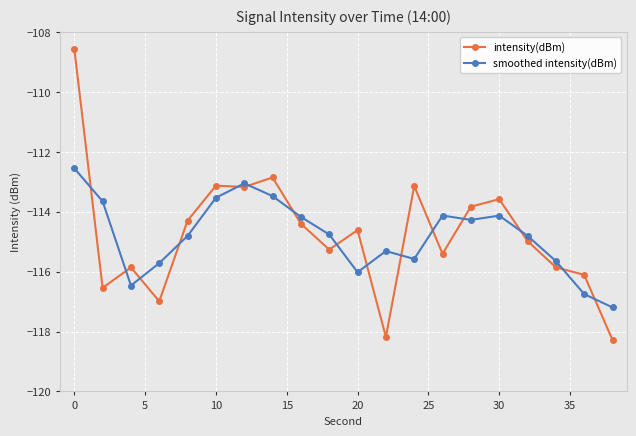

True or false: smoothed intensity(dBm) has more than 0 interior local peaks.

True